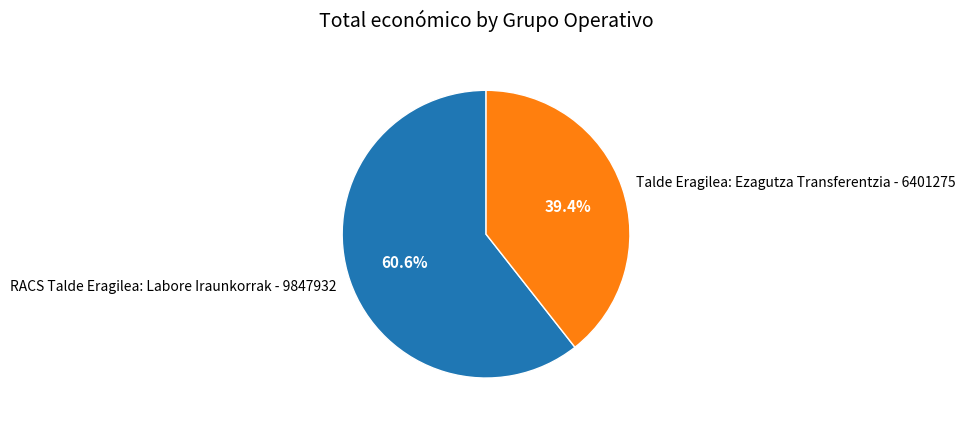

Between Talde Eragilea: Ezagutza Transferentzia - 6401275 and RACS Talde Eragilea: Labore Iraunkorrak - 9847932, which is larger?

RACS Talde Eragilea: Labore Iraunkorrak - 9847932